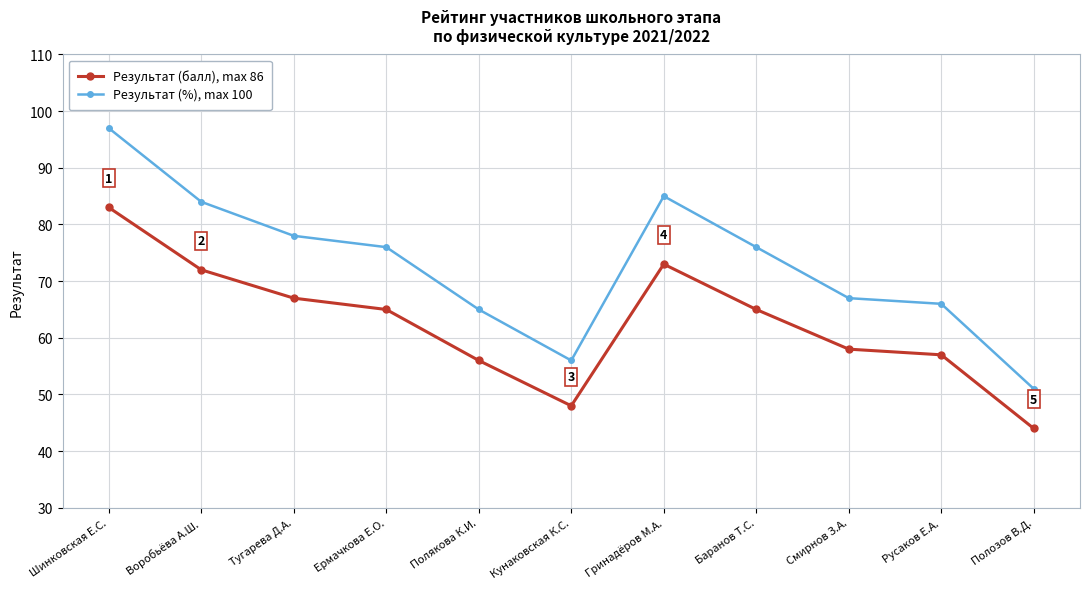

In Результат (балл), max 86, how many points are higher than both neighbors (excluding endpoints)?

1